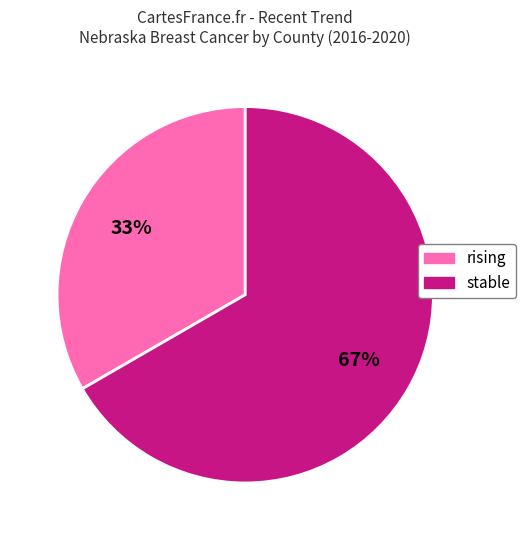

Does rising account for over 50% of the chart?

No